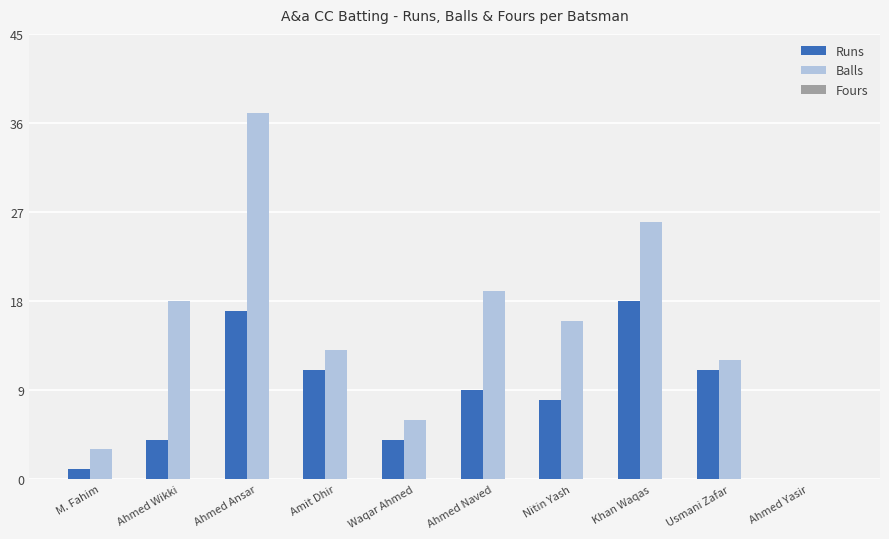

The value of Runs at Ahmed Naved is 9. True or false?

True